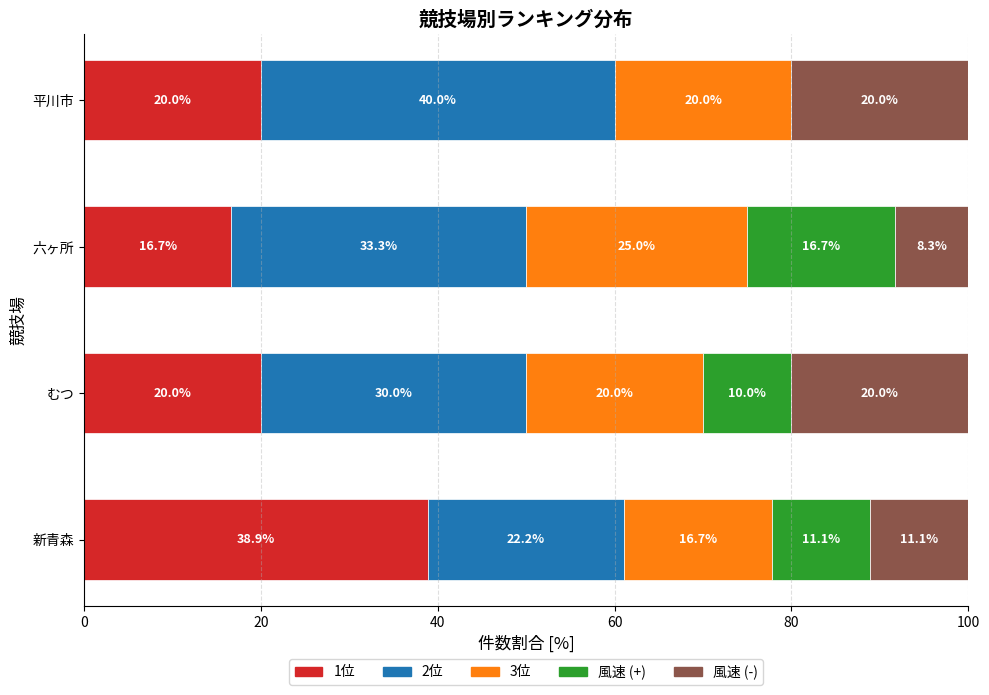

Which category has the highest value in the 1位 series?

新青森